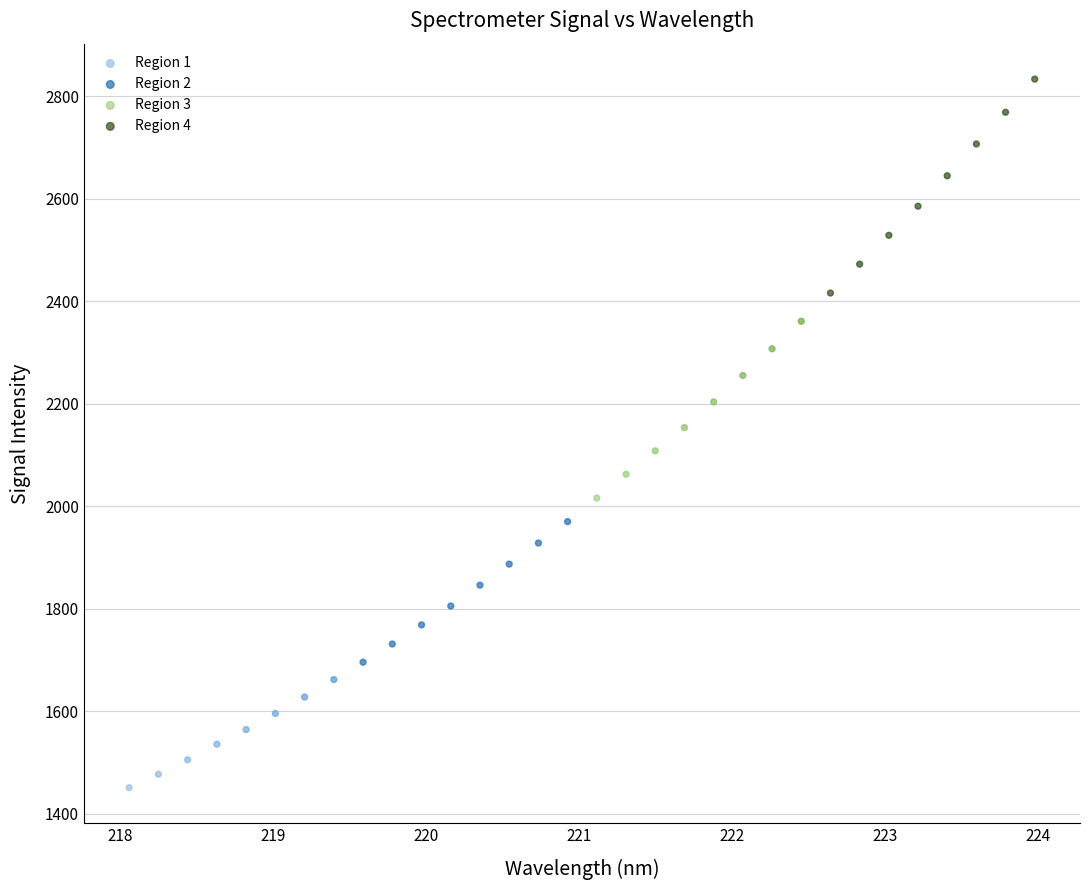

What are all the series names shown in the legend?

Region 1, Region 2, Region 3, Region 4